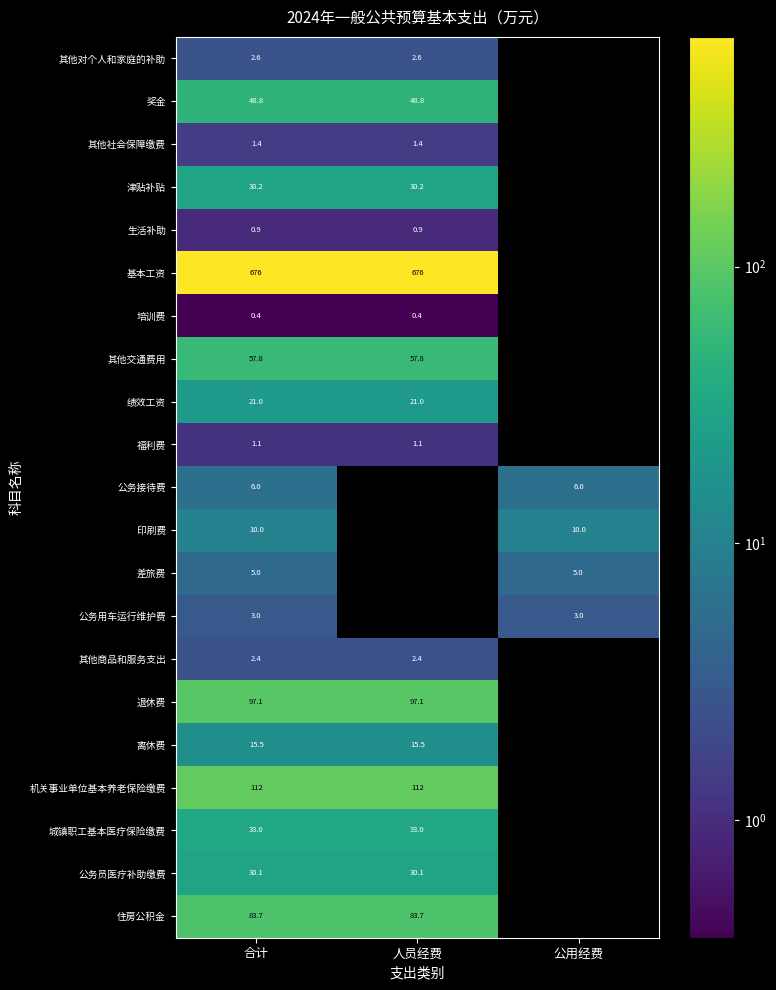

Is the value of 离休费 at 人员经费 greater than the value of 住房公积金 at 合计?

No